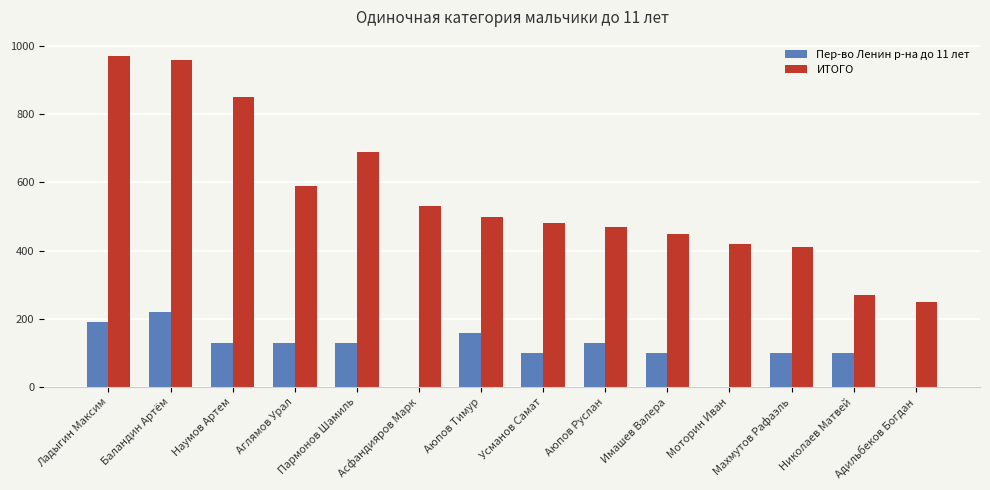

Is it true that Пер-во Ленин р-на до 11 лет equals 190 at Ладыгин Максим?

True